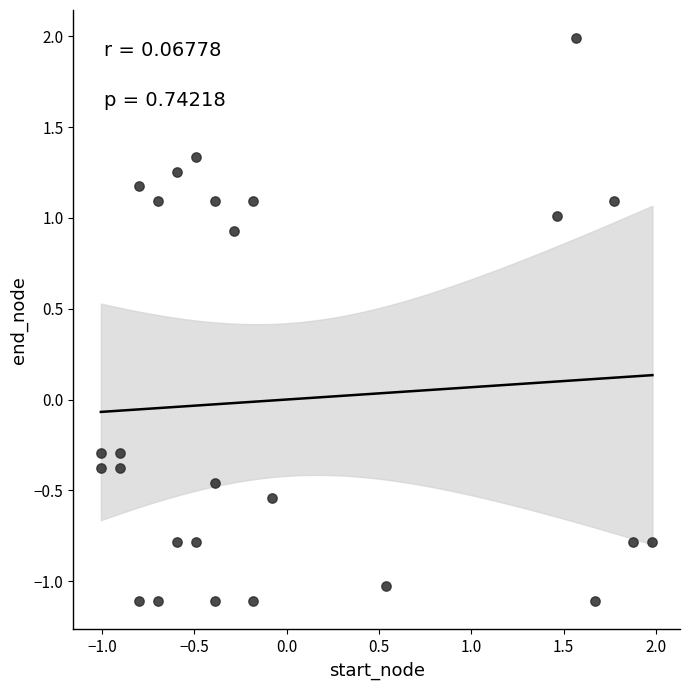

What is the range of Y values (max minus min)?

3.1